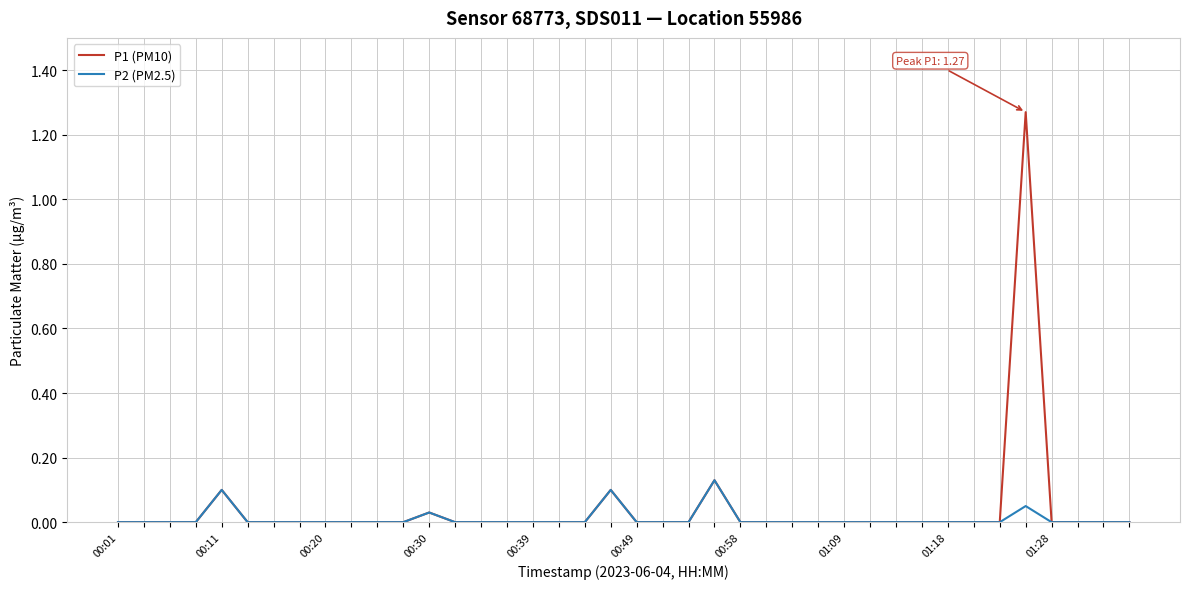

Rank the series by their maximum value, from highest to lowest.

P1 (PM10), P2 (PM2.5)